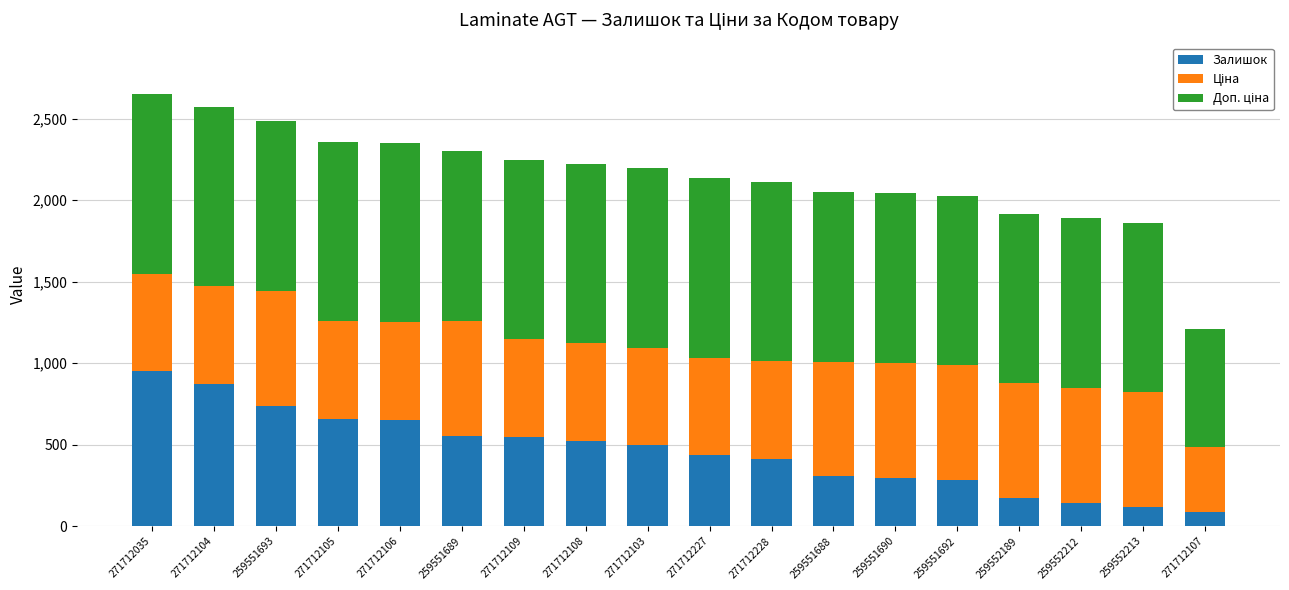

True or false: Залишок has a value of 289.1 at 259551689.

False